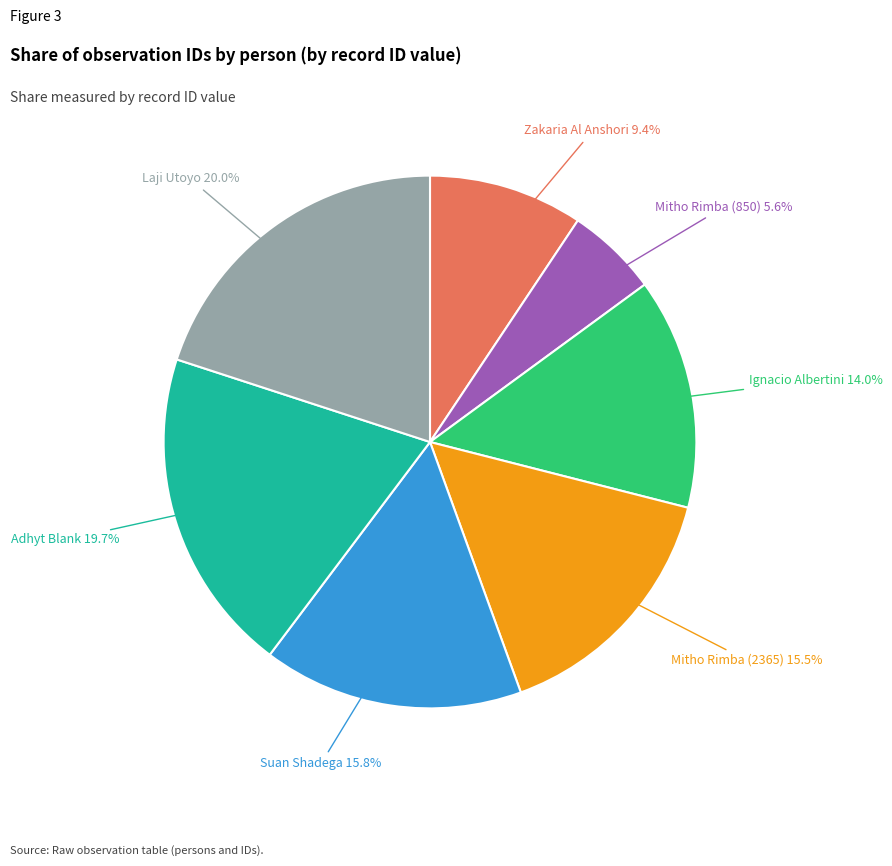

To the nearest percent, what is the average slice percentage?

14%